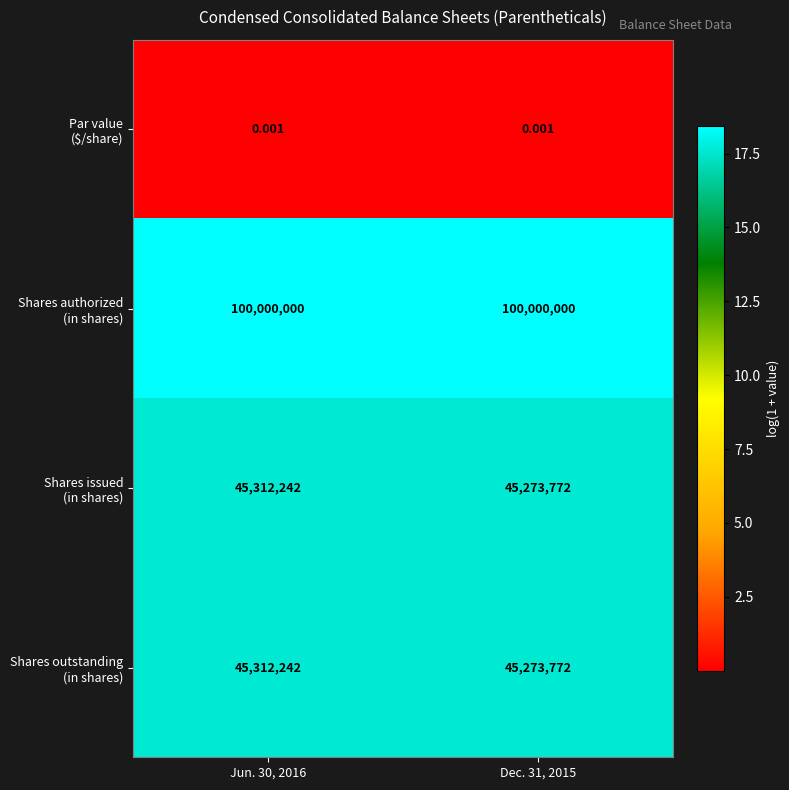

How many categories are shown in the chart?

2